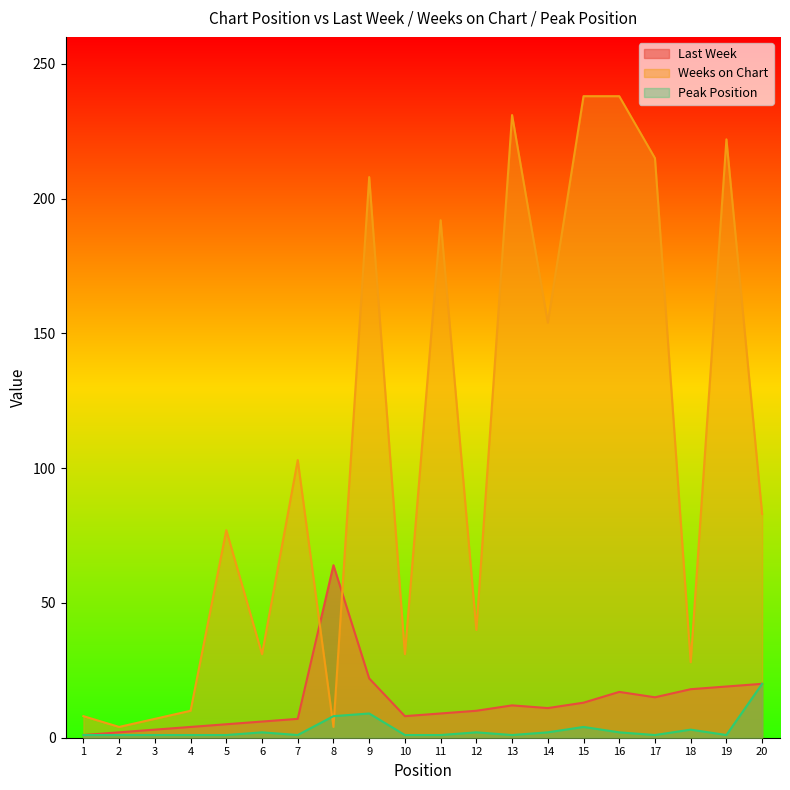

Which series has the largest total across all categories?

Weeks on Chart